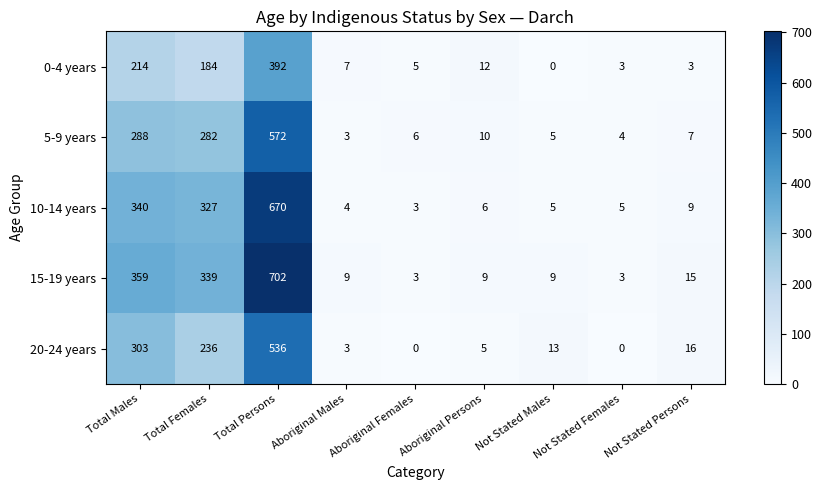

What is the sum of all 20-24 years values?

1112